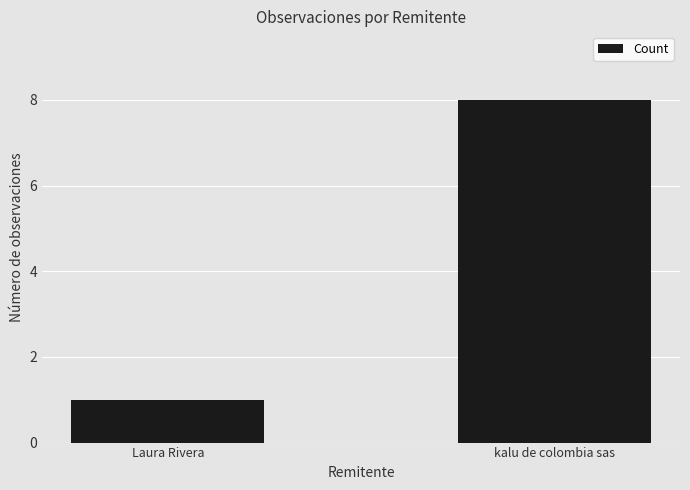

At which category does the chart reach its minimum across all series?

Laura Rivera